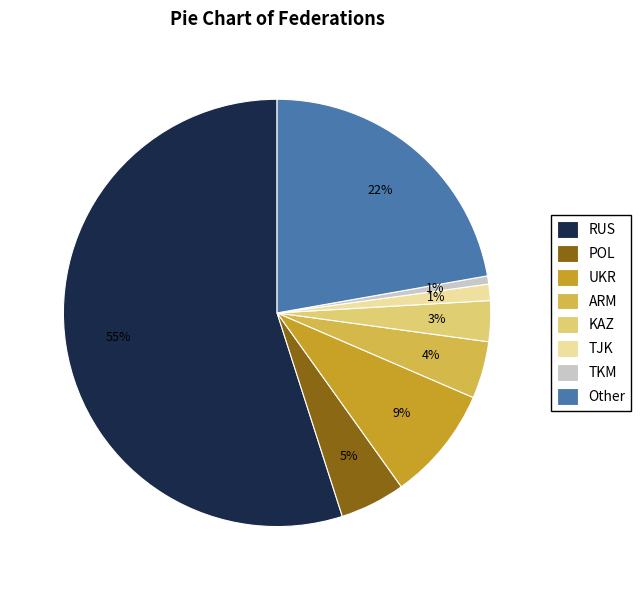

What percentage is the RUS slice, to the nearest percent?

55%